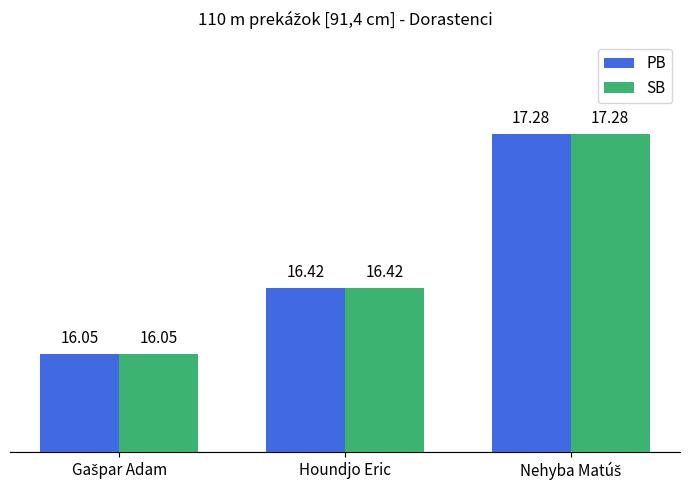

At how many categories does at least one series exceed 16?

3